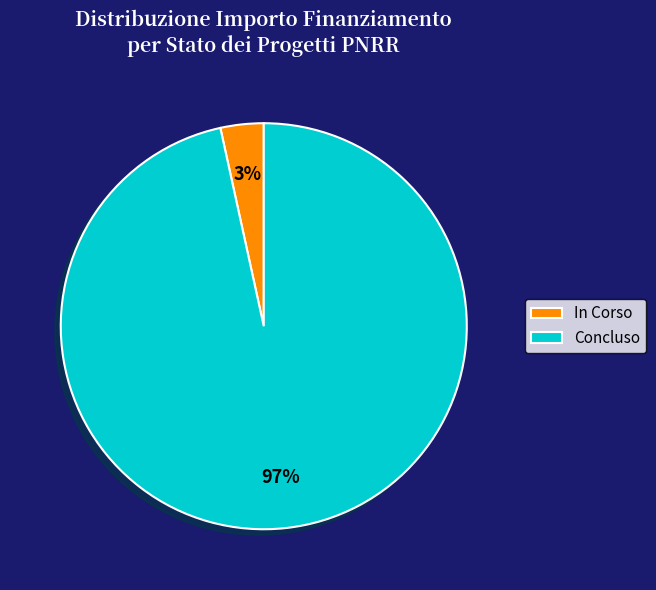

Does Concluso represent more than half of the total?

Yes